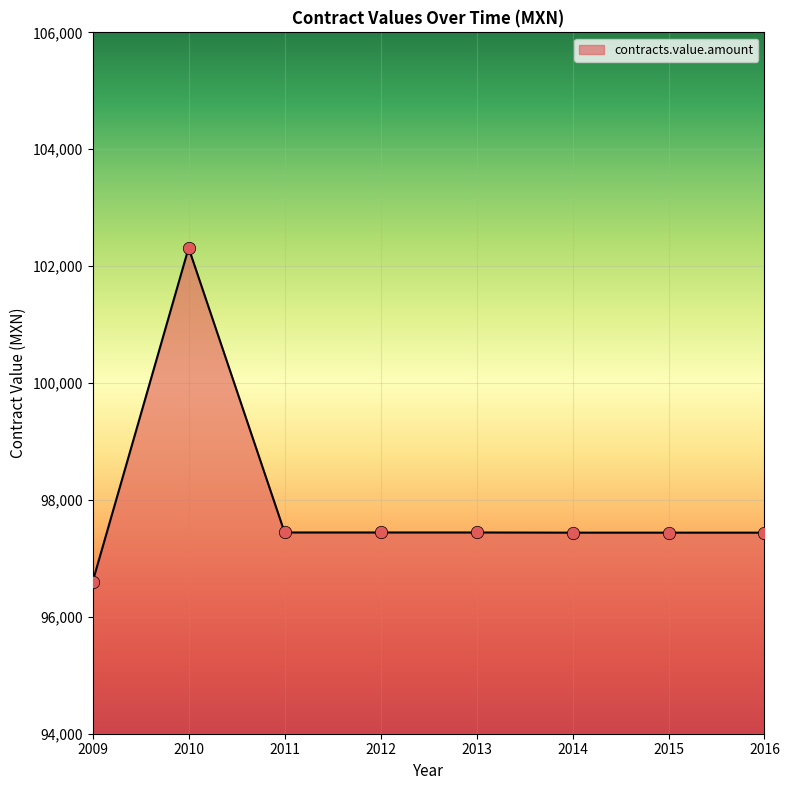

What is the change in value from 2012 to 2015?

-3.0